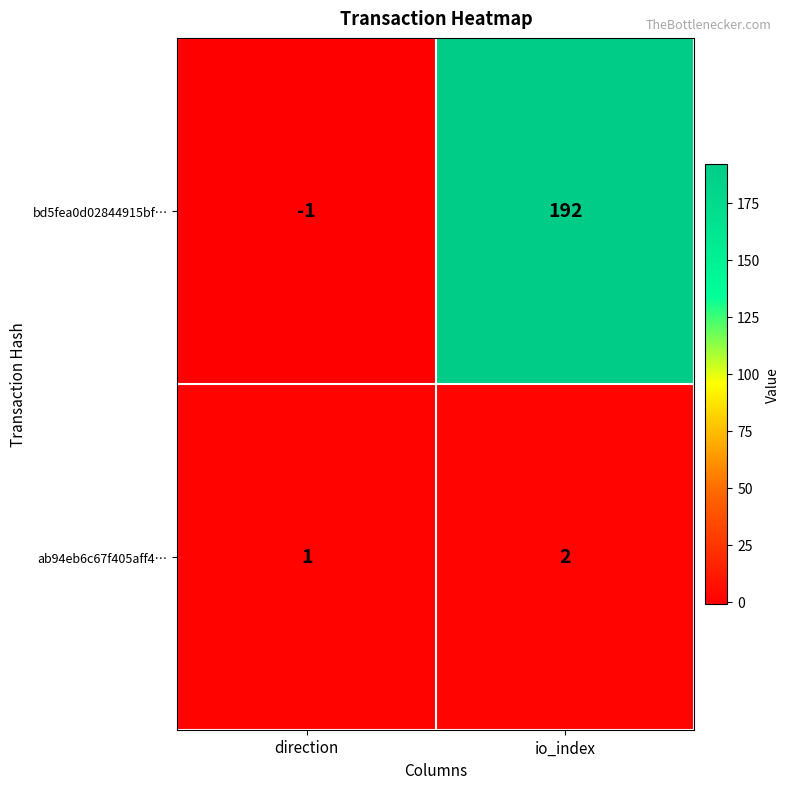

At which label does bd5fea0d02844915bf… reach its peak?

io_index